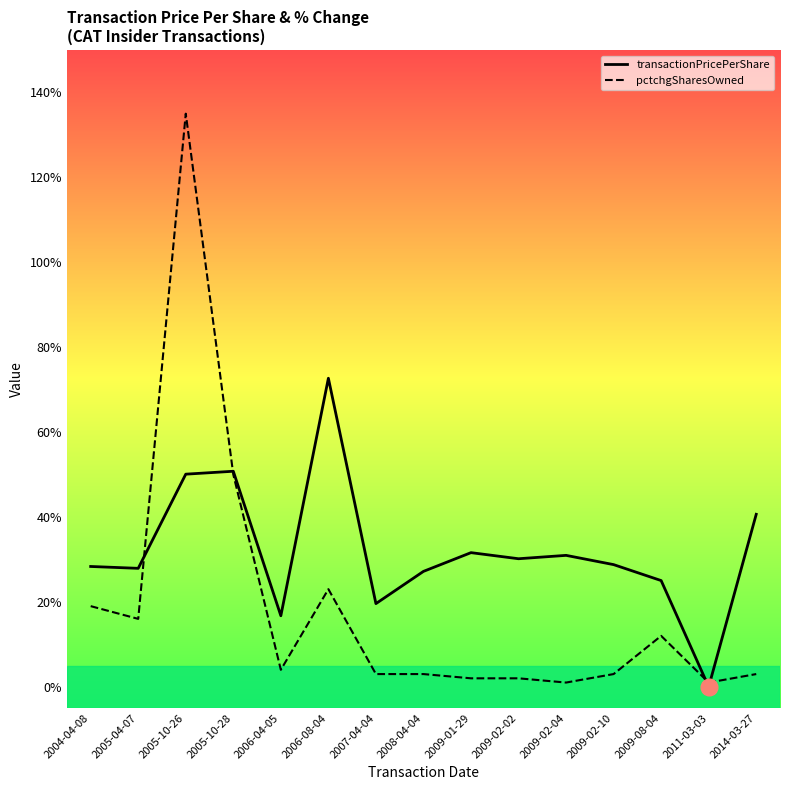

Which series changed the most between 2005-10-26 and 2009-02-10?

pctchgSharesOwned